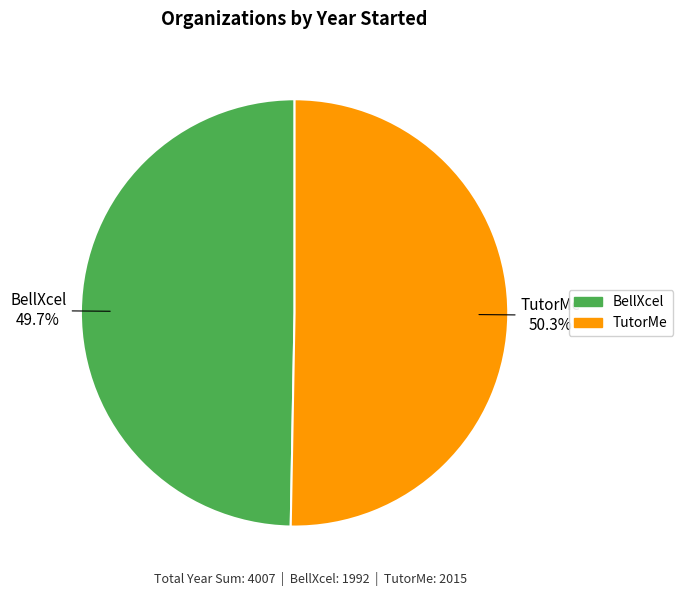

True or false: TutorMe accounts for 50% of the total.

True